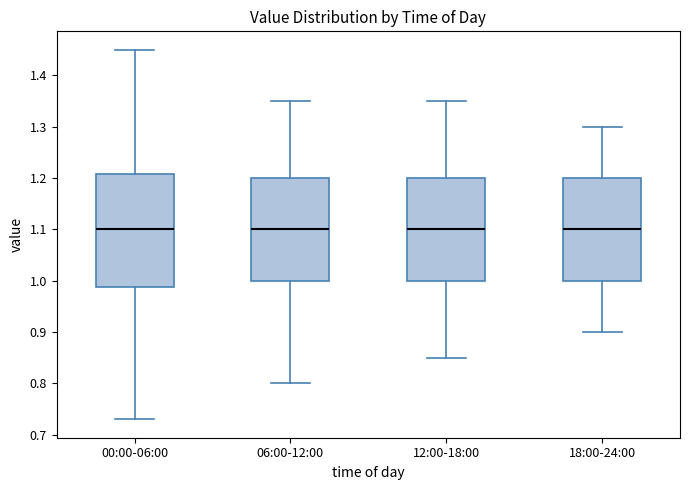

Comparing the boxes themselves (not the whiskers), which one is the tallest?

00:00-06:00